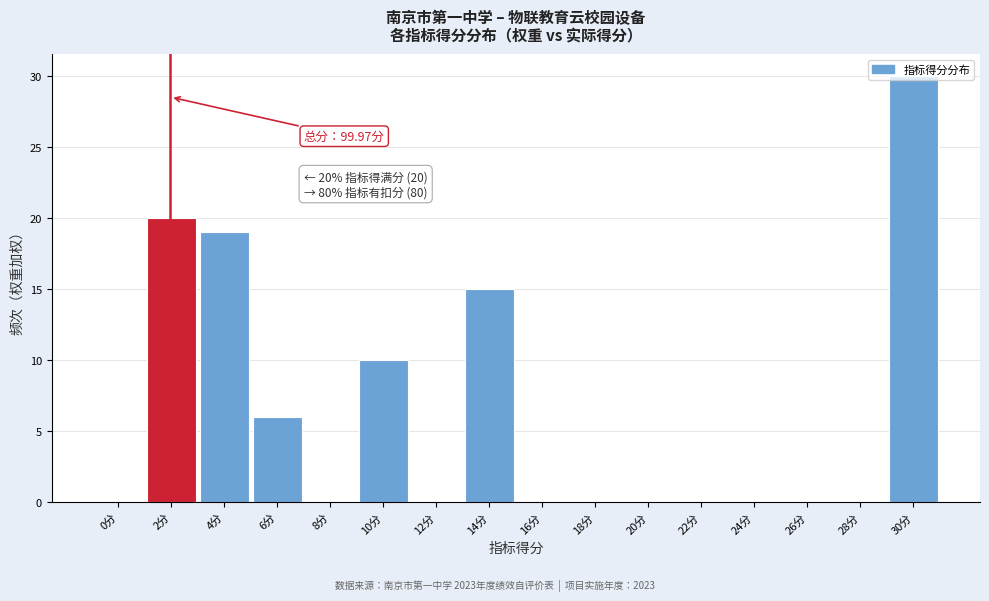

What is the greatest value displayed?

30